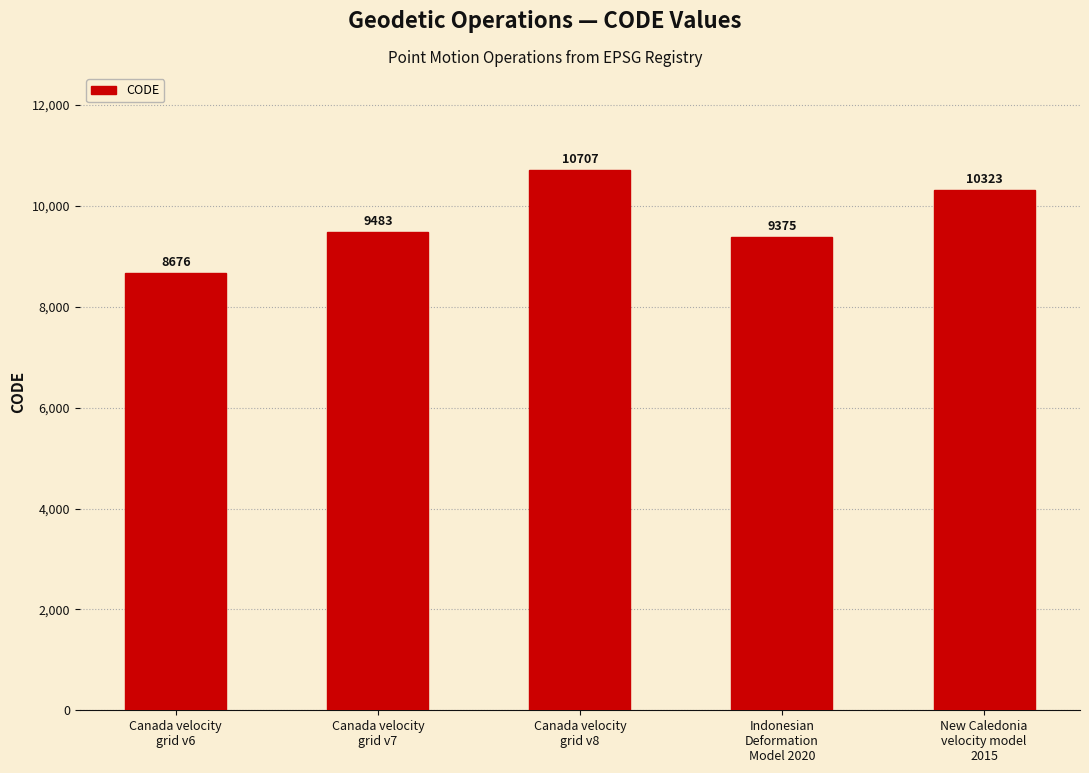

Reading left to right, transcribe all the data shown in this chart.

Canada velocity
grid v6=8676	Canada velocity
grid v7=9483	Canada velocity
grid v8=10707	Indonesian
Deformation
Model 2020=9375	New Caledonia
velocity model
2015=10323